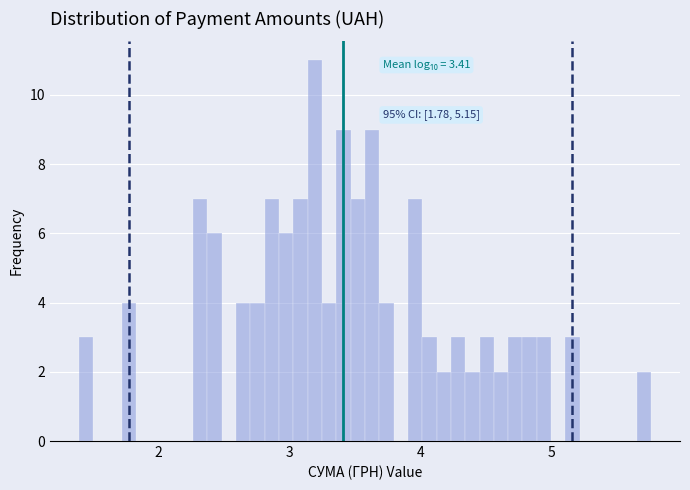

Around what value on the x-axis is the tallest bar? Give the approximate position of its centre, as read against the axis.

3.2